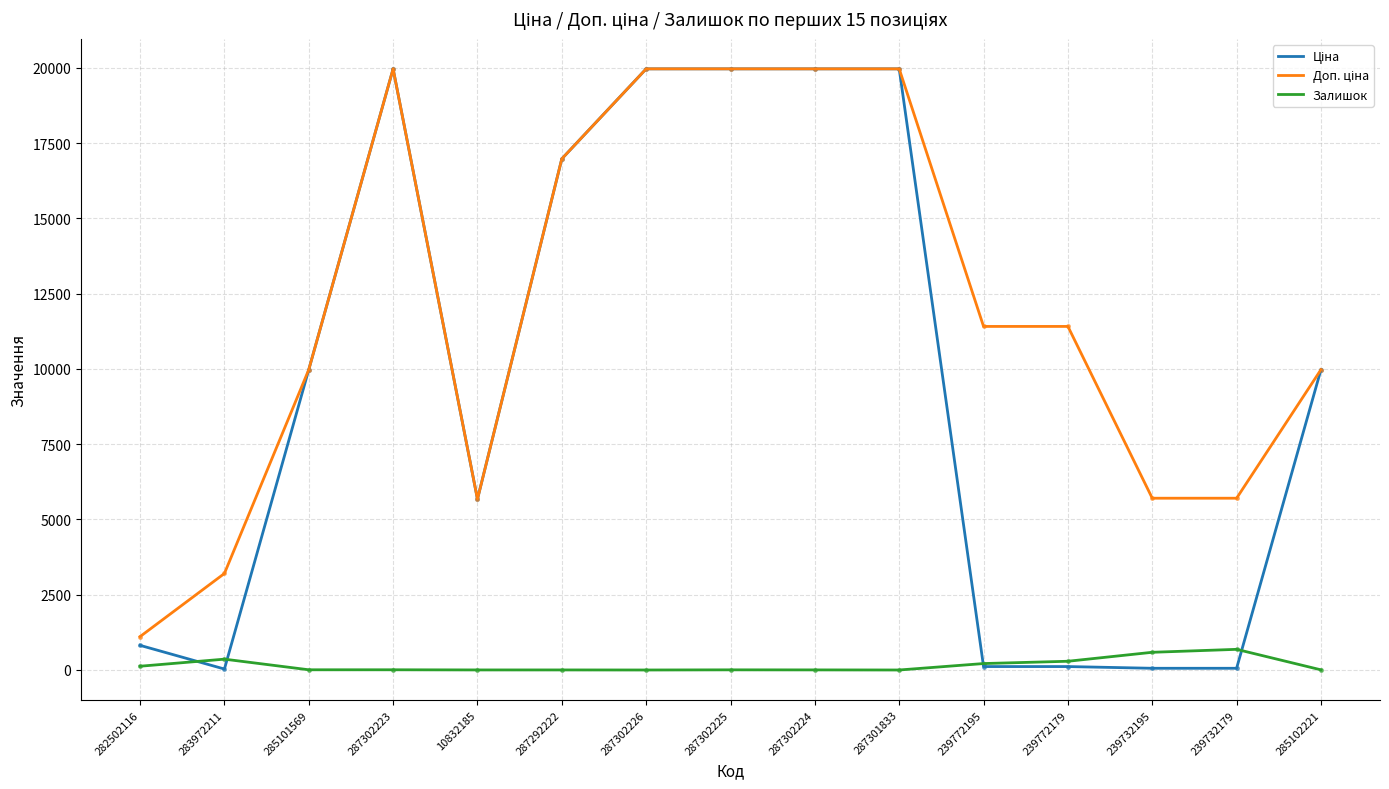

What is the total value across all series at 287301833?

39928.3